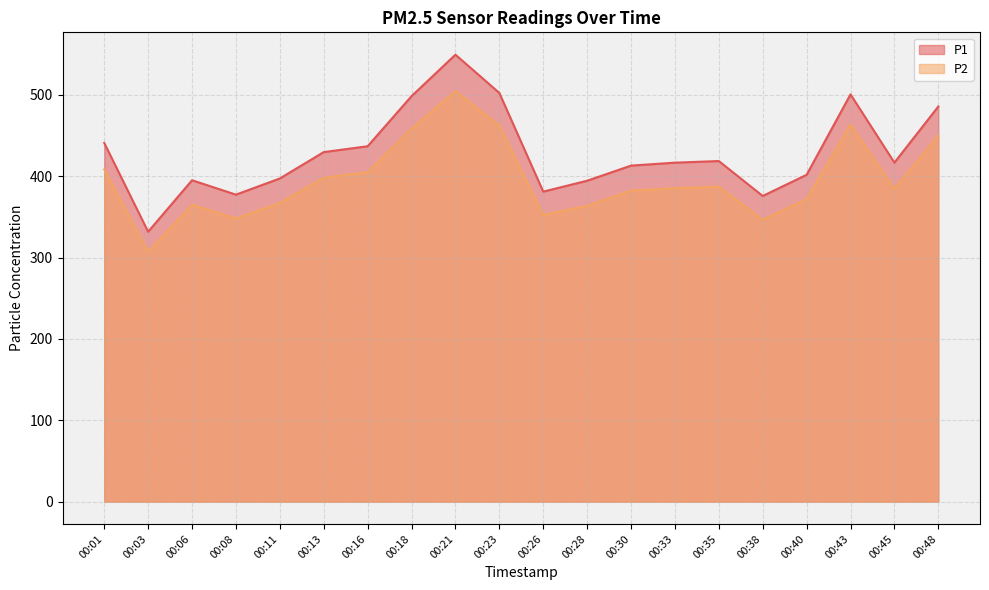

Rank the categories by P1 value from lowest to highest.

00:03, 00:38, 00:08, 00:26, 00:28, 00:06, 00:11, 00:40, 00:30, 00:33, 00:45, 00:35, 00:13, 00:16, 00:01, 00:48, 00:18, 00:43, 00:23, 00:21